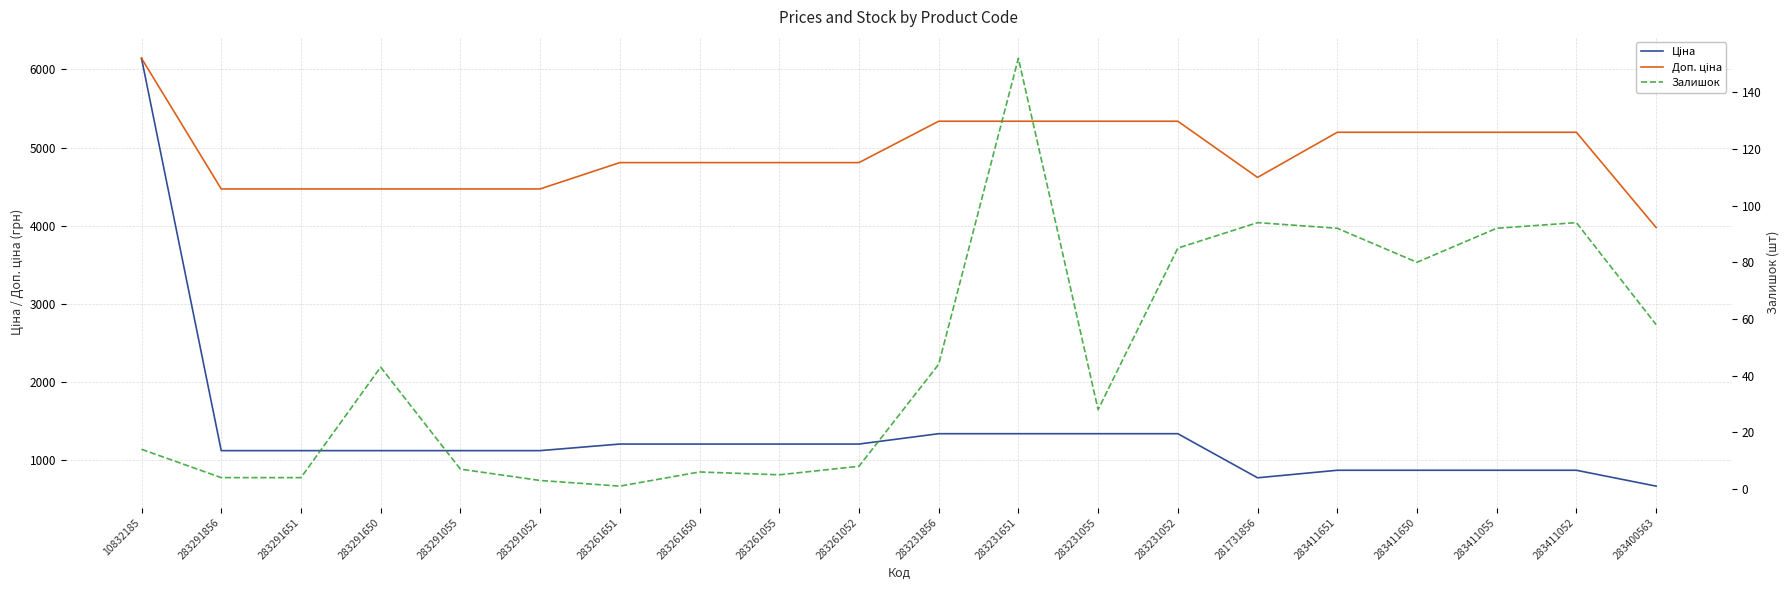

What is the label of the 18th point from the left?

283411055